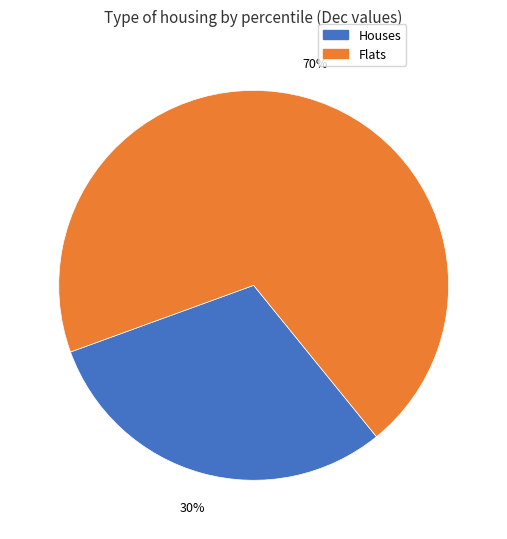

To the nearest percent, what is the average slice percentage?

50%